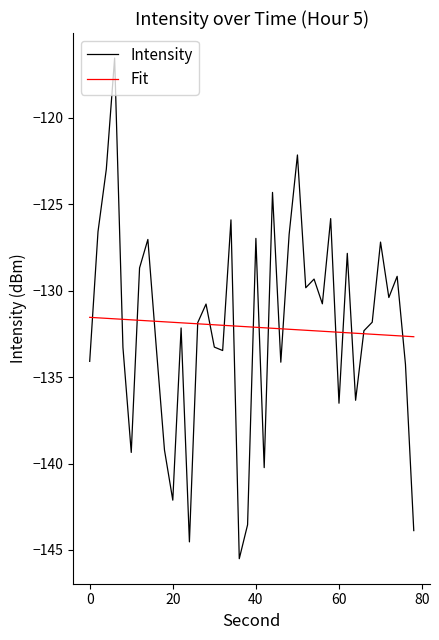

Which series has the widest spread of values?

Intensity